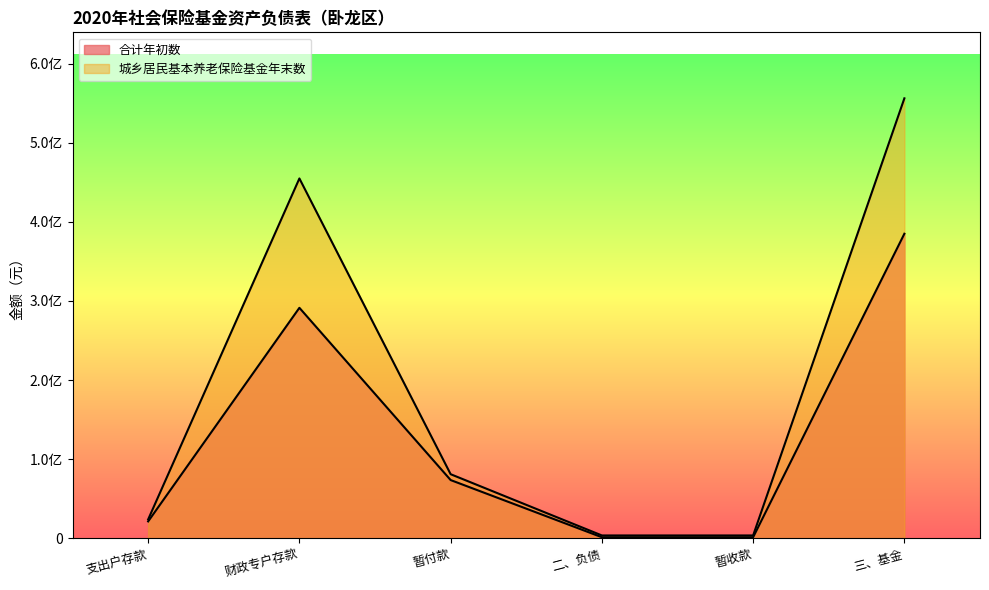

True or false: 城乡居民基本养老保险基金年初数 and 合计年初数 cross at least once.

False